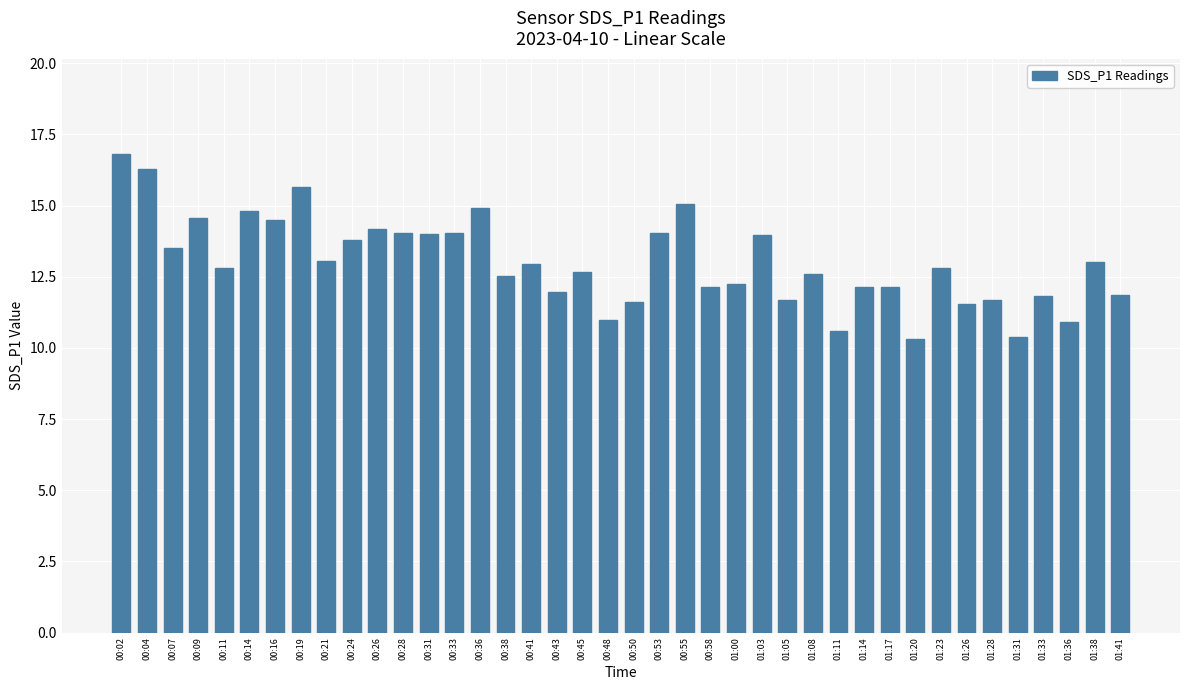

Approximately how many times larger is the value at 00:53 compared to 01:23?

1.1